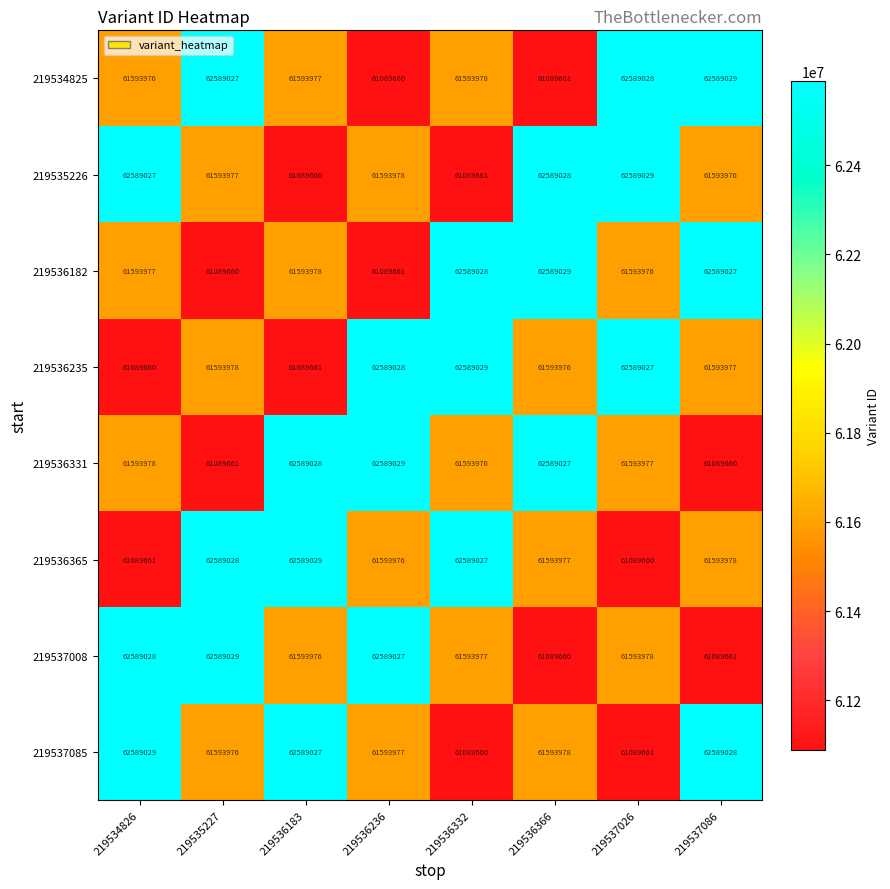

What is the total value across all series at 219536183?

494728336